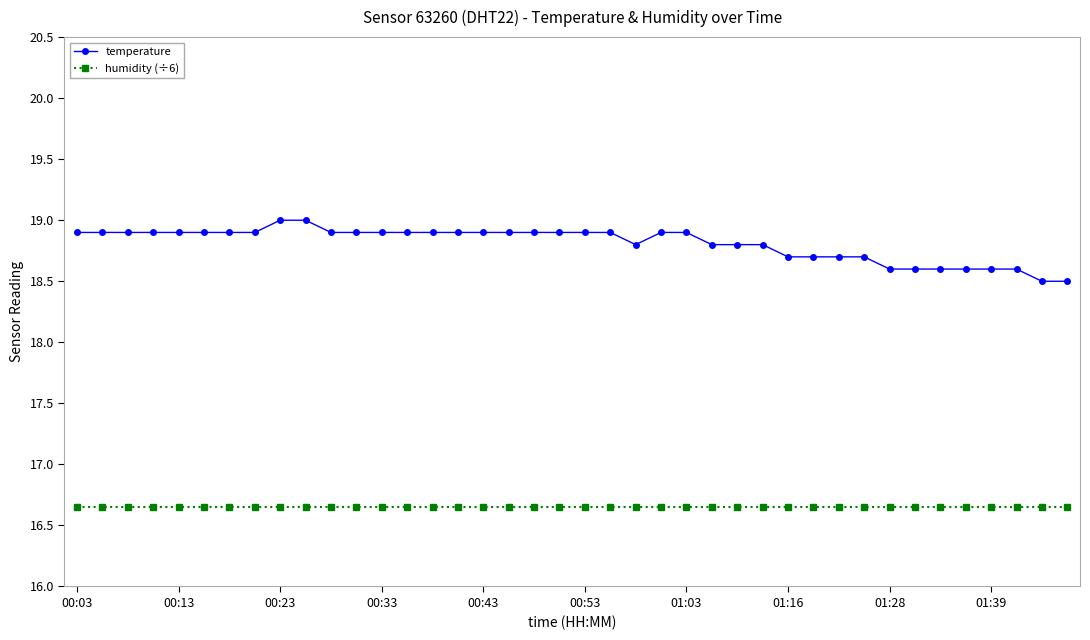

What is the sum of all humidity (÷6) values?

666.0